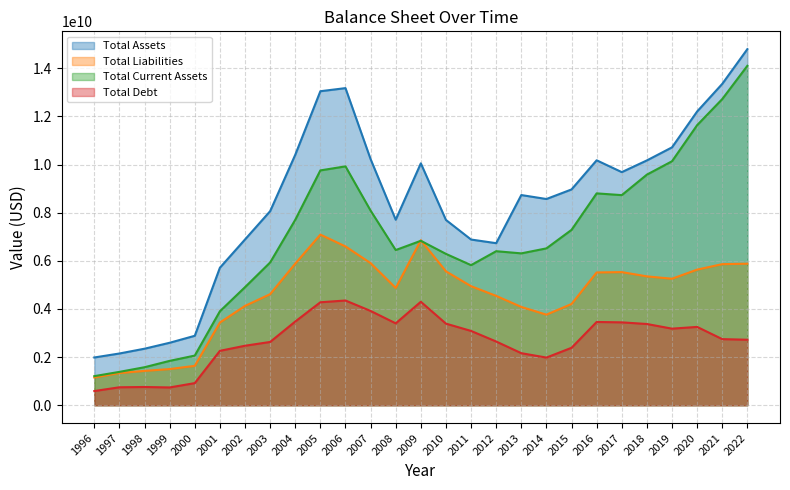

How many lines are shown in the chart?

4